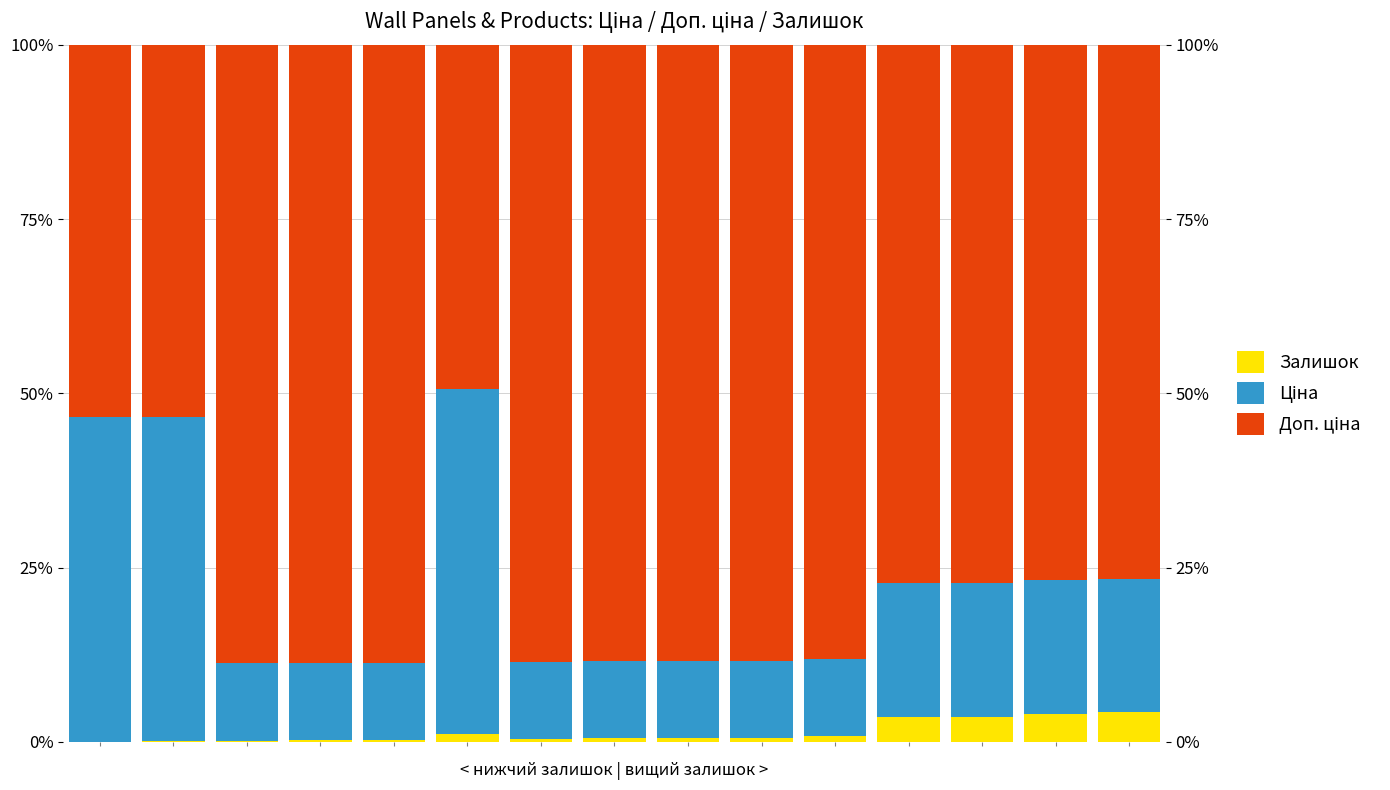

What is the spread (max minus min) of values at 3?

88.4